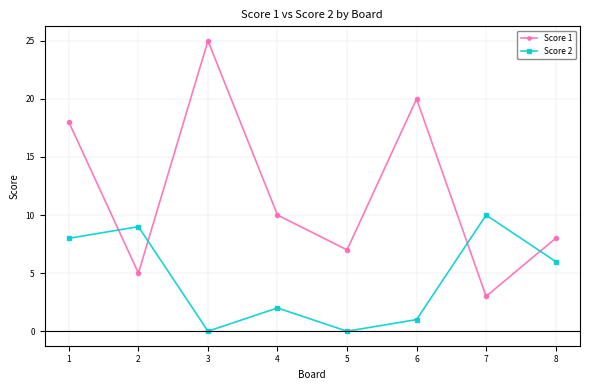

How many values in the Score 2 series are below 6?

4